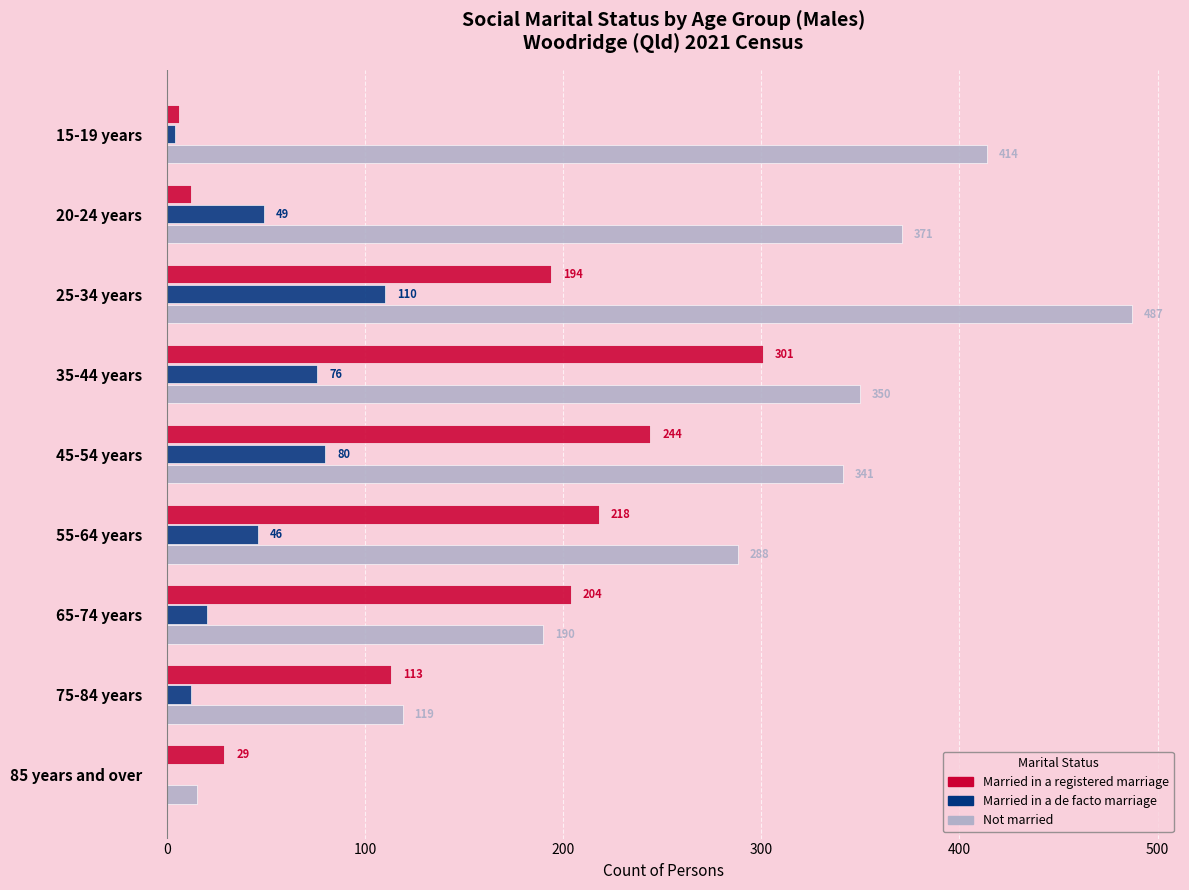

True or false: Married in a de facto marriage has a value of 23 at 20-24 years.

False